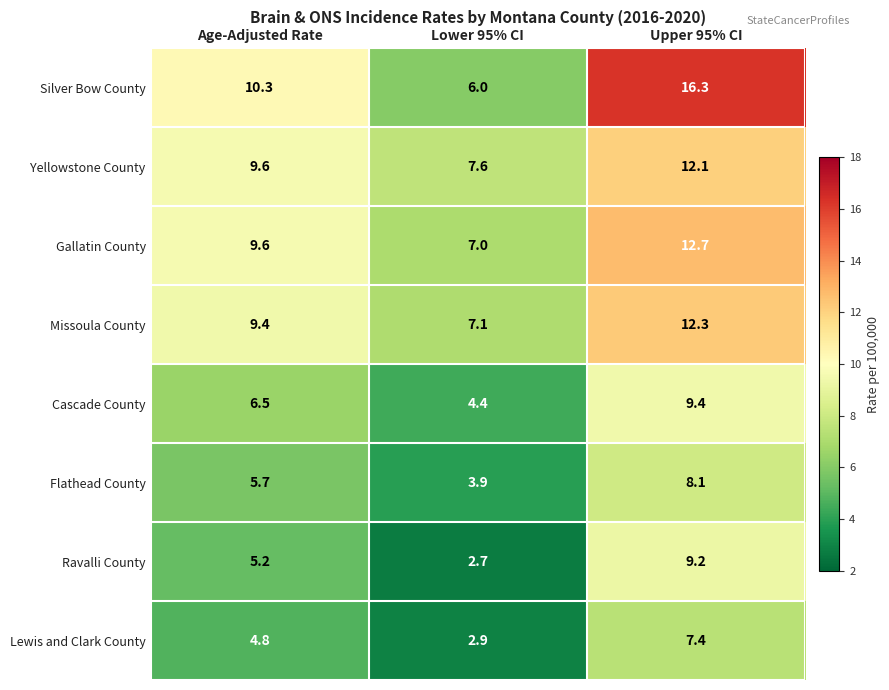

What is the spread (max minus min) of values at Lower 95% CI?

4.9